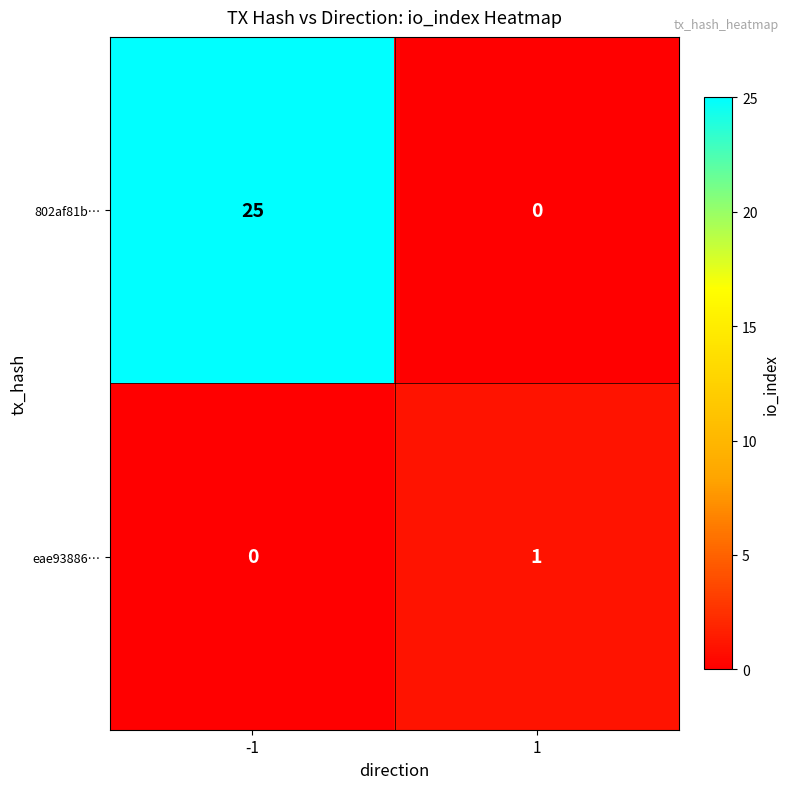

Rank the series by their average value, from lowest to highest.

eae93886…, 802af81b…